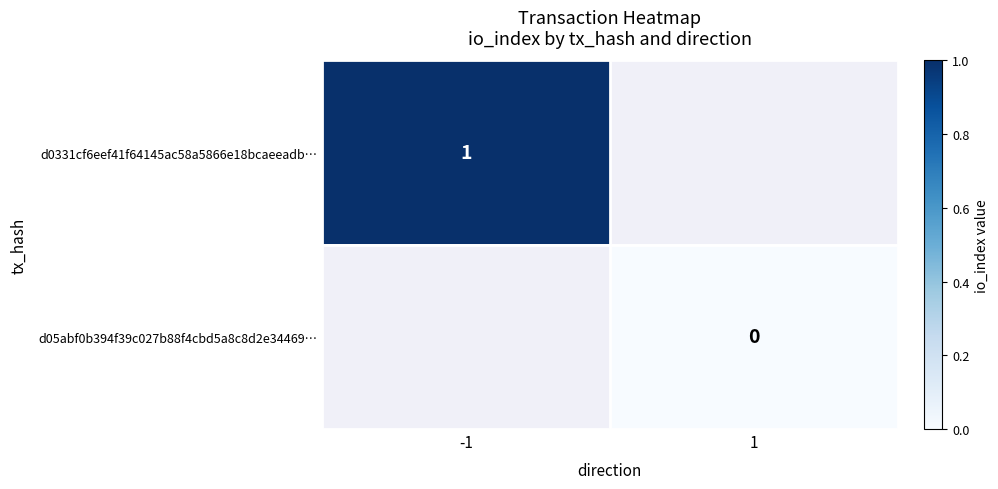

True or false: d0331cf6eef41f64145ac58a5866e18bcaeeadb… has a value of 1.4 at -1.

False